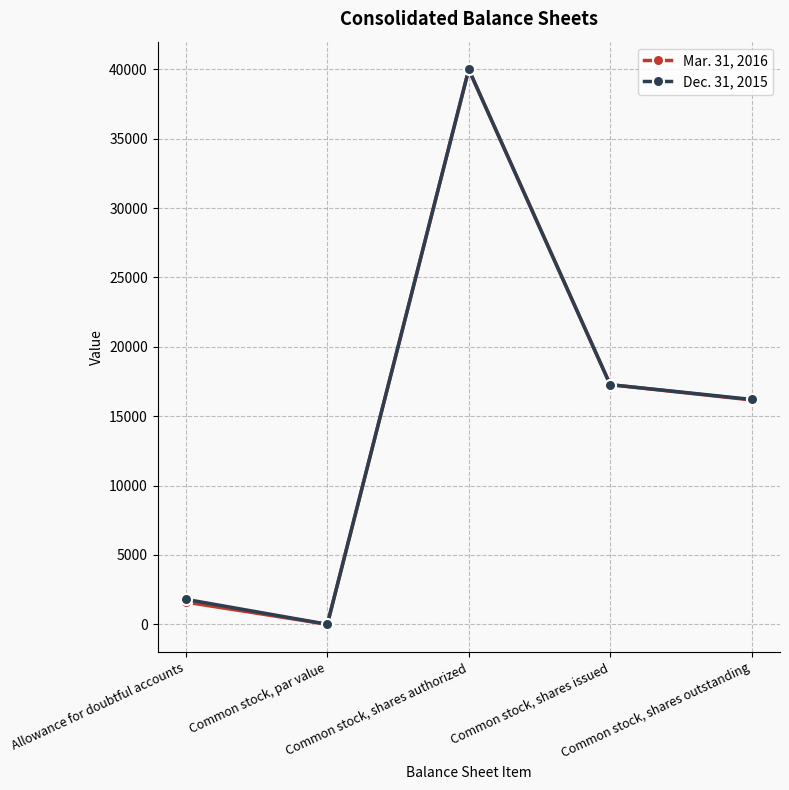

Rank the series by their average value, from highest to lowest.

Dec. 31, 2015, Mar. 31, 2016